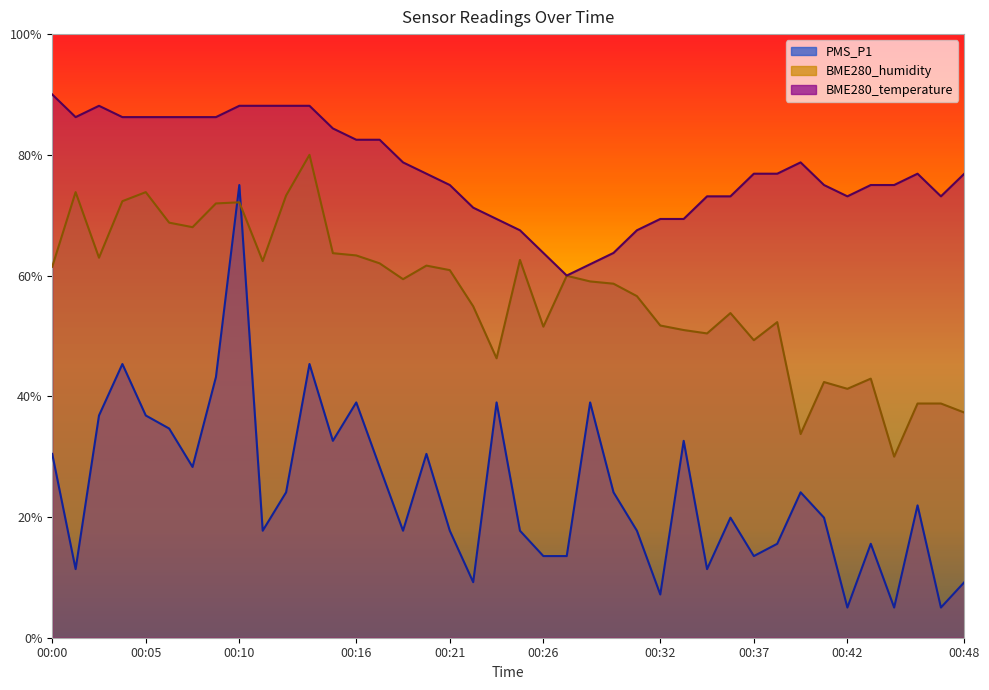

Rank the series at 00:36 from lowest to highest value.

PMS_P1, BME280_humidity, BME280_temperature